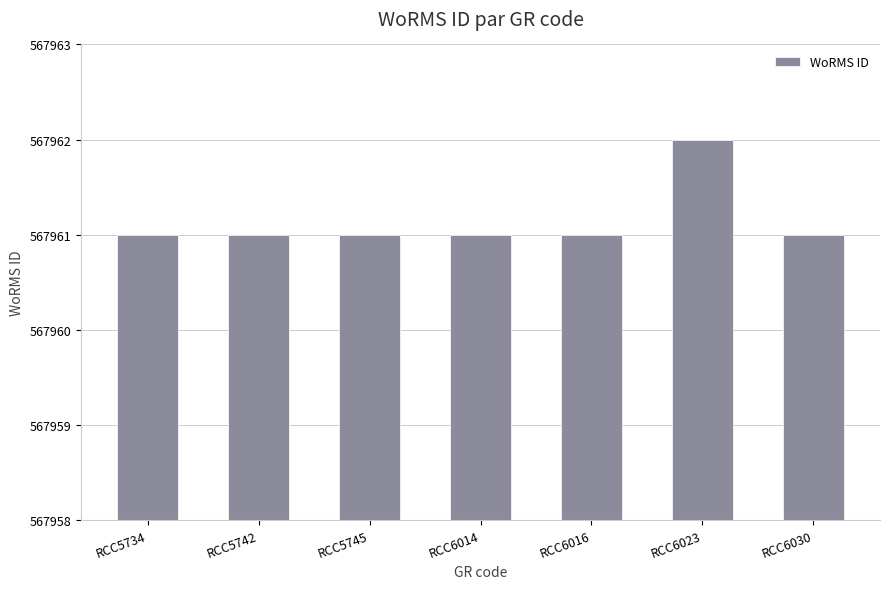

How many values are between 567961 and 567962?

7